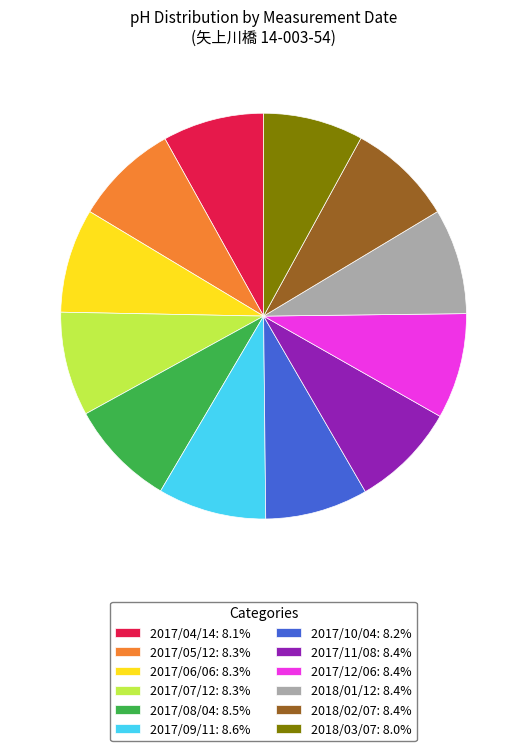

Is there a majority slice in this chart?

No